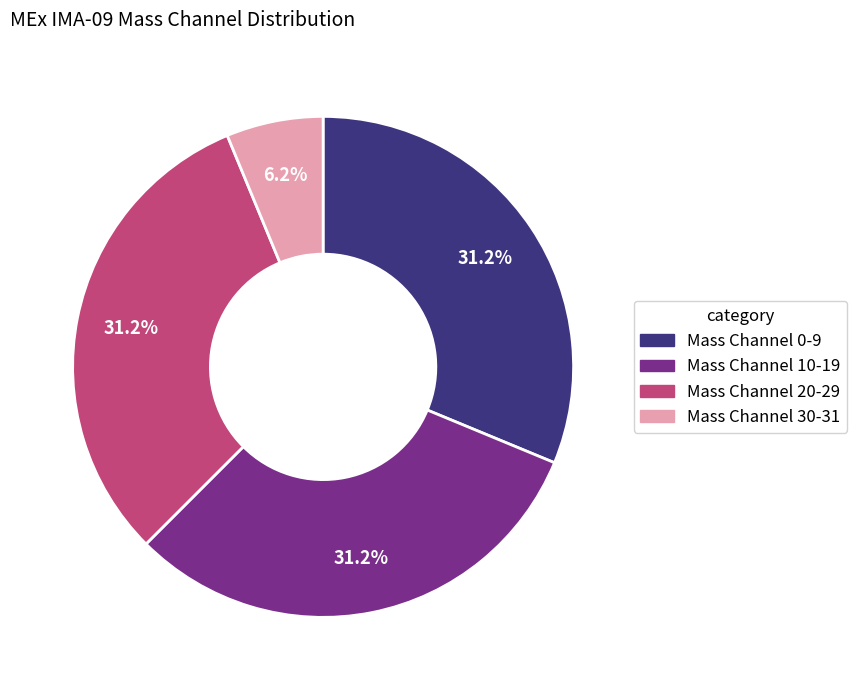

Does any single category account for the majority?

No